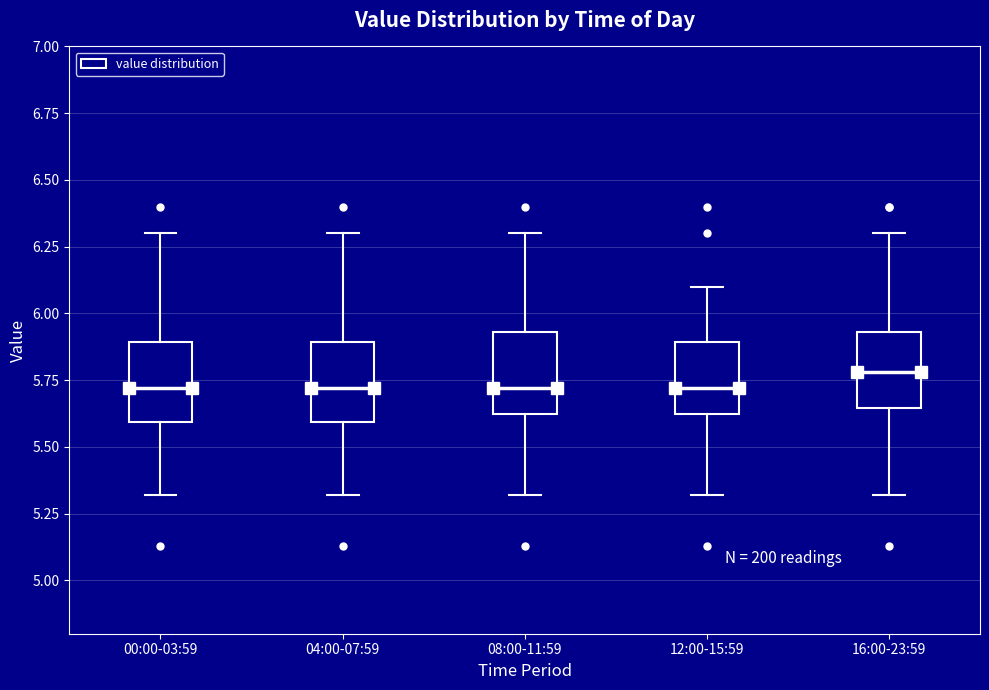

Reading left to right, read every box against the y-axis: the position of its median line, the range the box covers, and the ends of its whiskers. The values are not printed on the chart, so give them approximately, as read against the axis.

00:00-03:59: median 5.70, box 5.60 to 5.90, whiskers 5.30 to 6.30
04:00-07:59: median 5.70, box 5.60 to 5.90, whiskers 5.30 to 6.30
08:00-11:59: median 5.70, box 5.60 to 5.95, whiskers 5.30 to 6.30
12:00-15:59: median 5.70, box 5.60 to 5.90, whiskers 5.30 to 6.10
16:00-23:59: median 5.80, box 5.65 to 5.95, whiskers 5.30 to 6.30